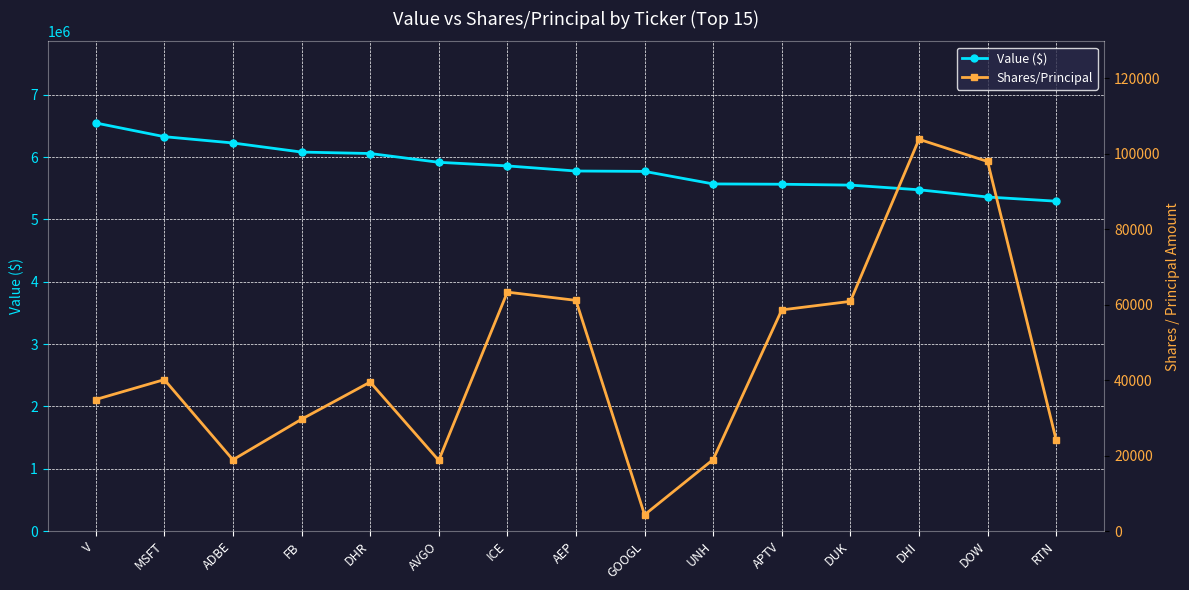

How many interior local valleys does the Shares/Principal series have?

3